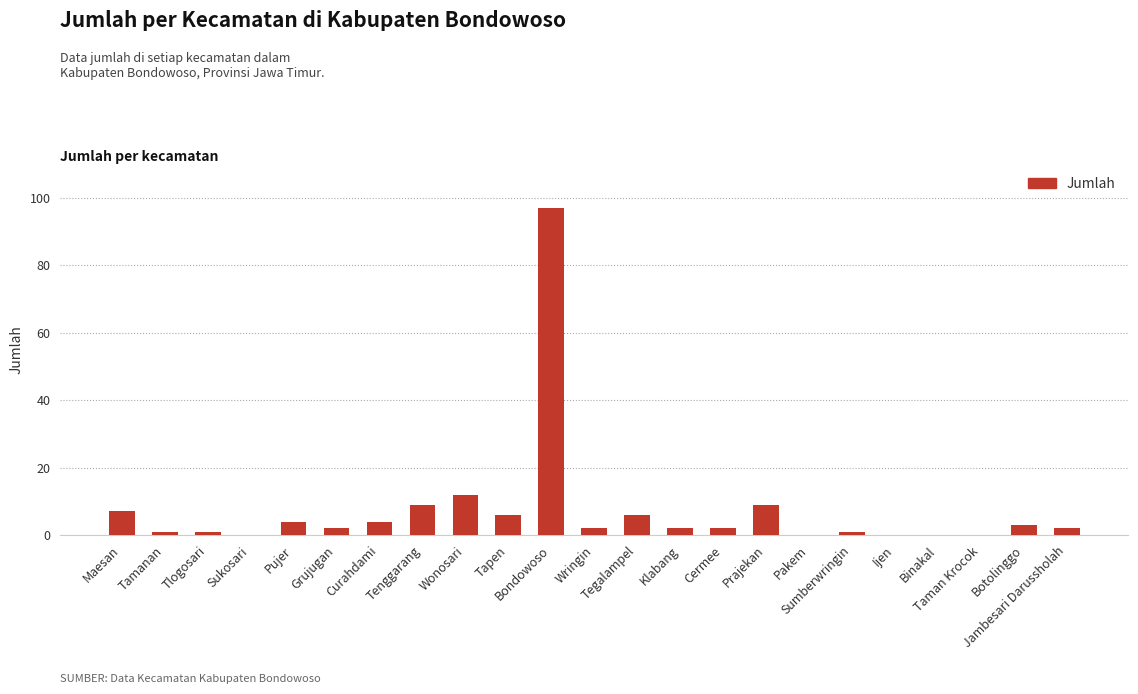

How many series are shown in this chart?

1